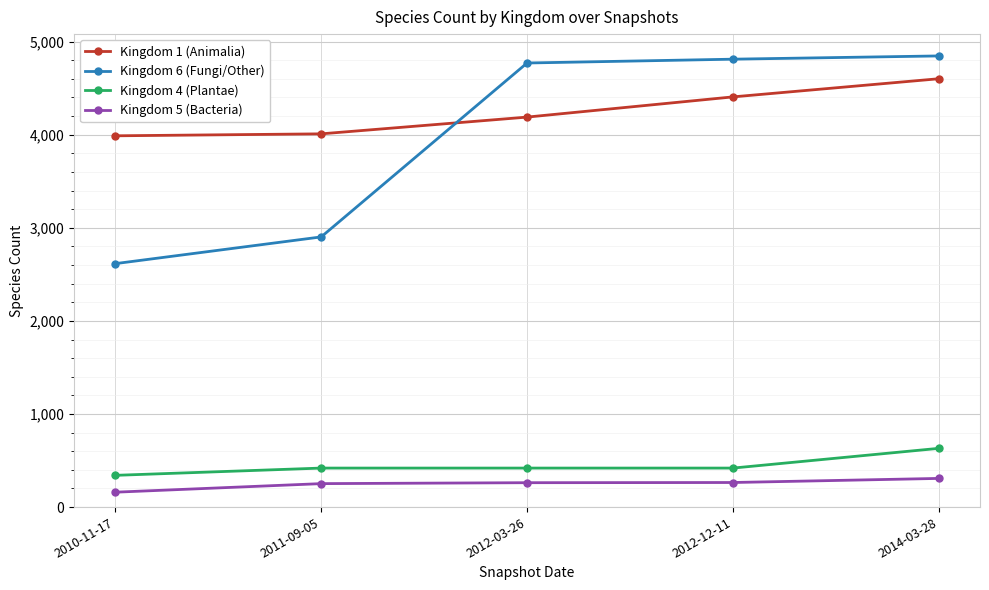

Is this an area chart (filled region under the line)?

No